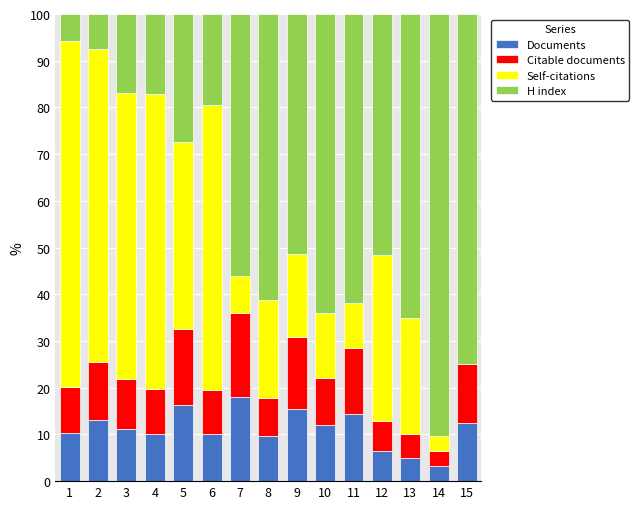

What is the maximum value for Documents?

18.0